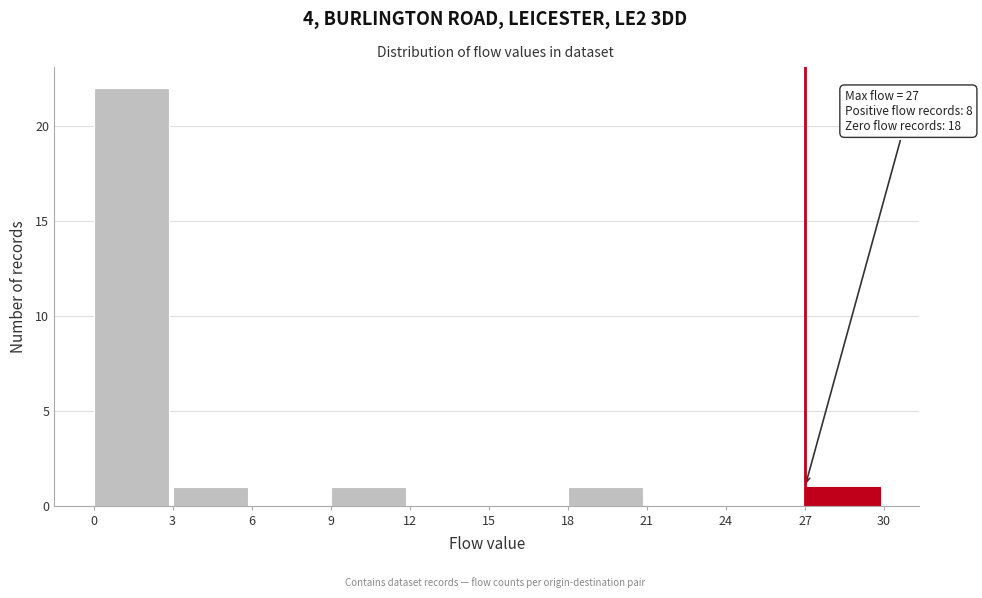

Reading left to right, what are all the values shown in this chart?

0=22	3=1	6=0	9=1	12=0	15=0	18=1	21=0	24=0	27=1